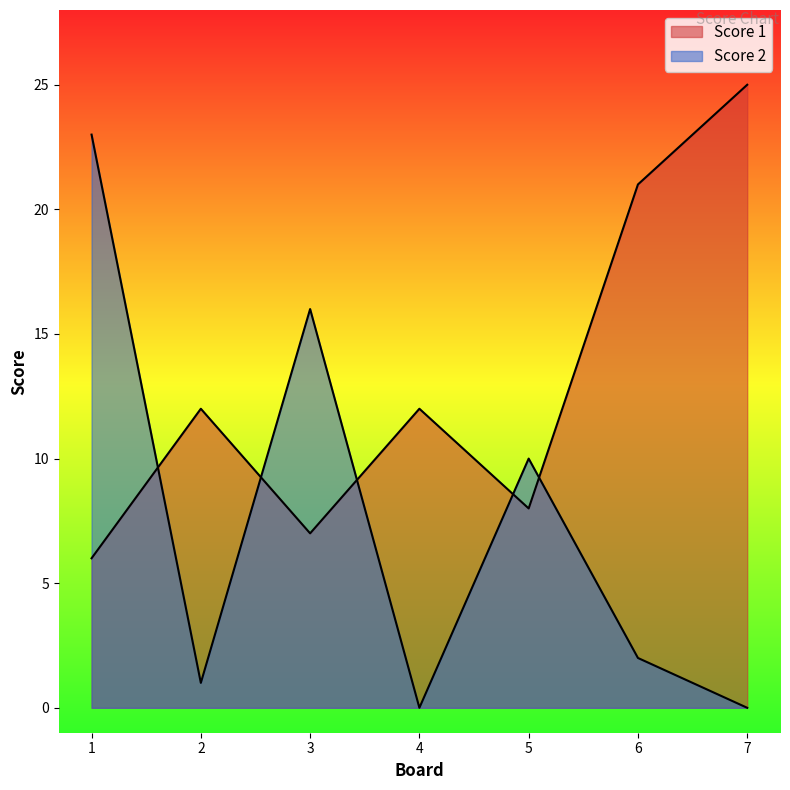

At which category does Score 1 reach its first local peak?

2